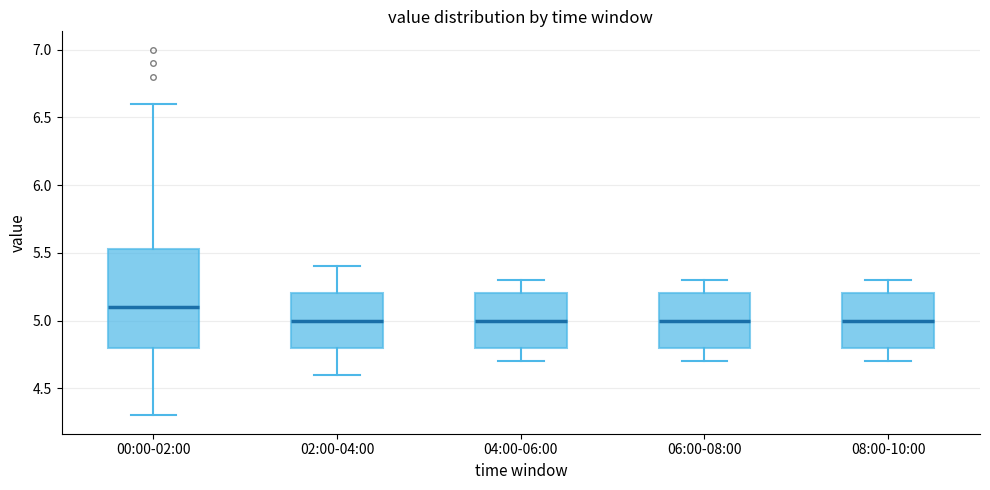

Which box's median line is the highest?

00:00-02:00